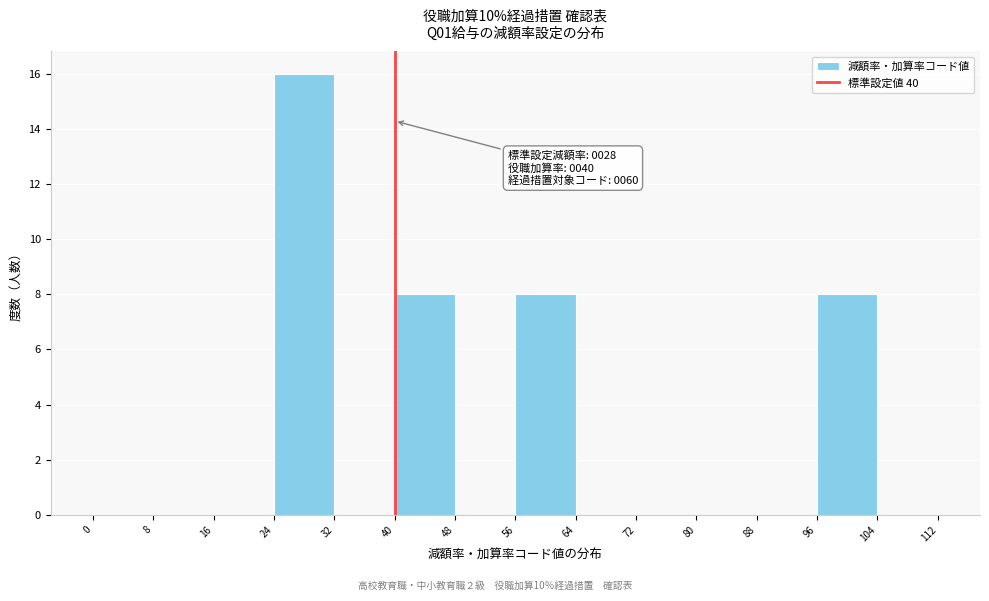

Over which range of the x-axis is the bar tallest?

24 to 32